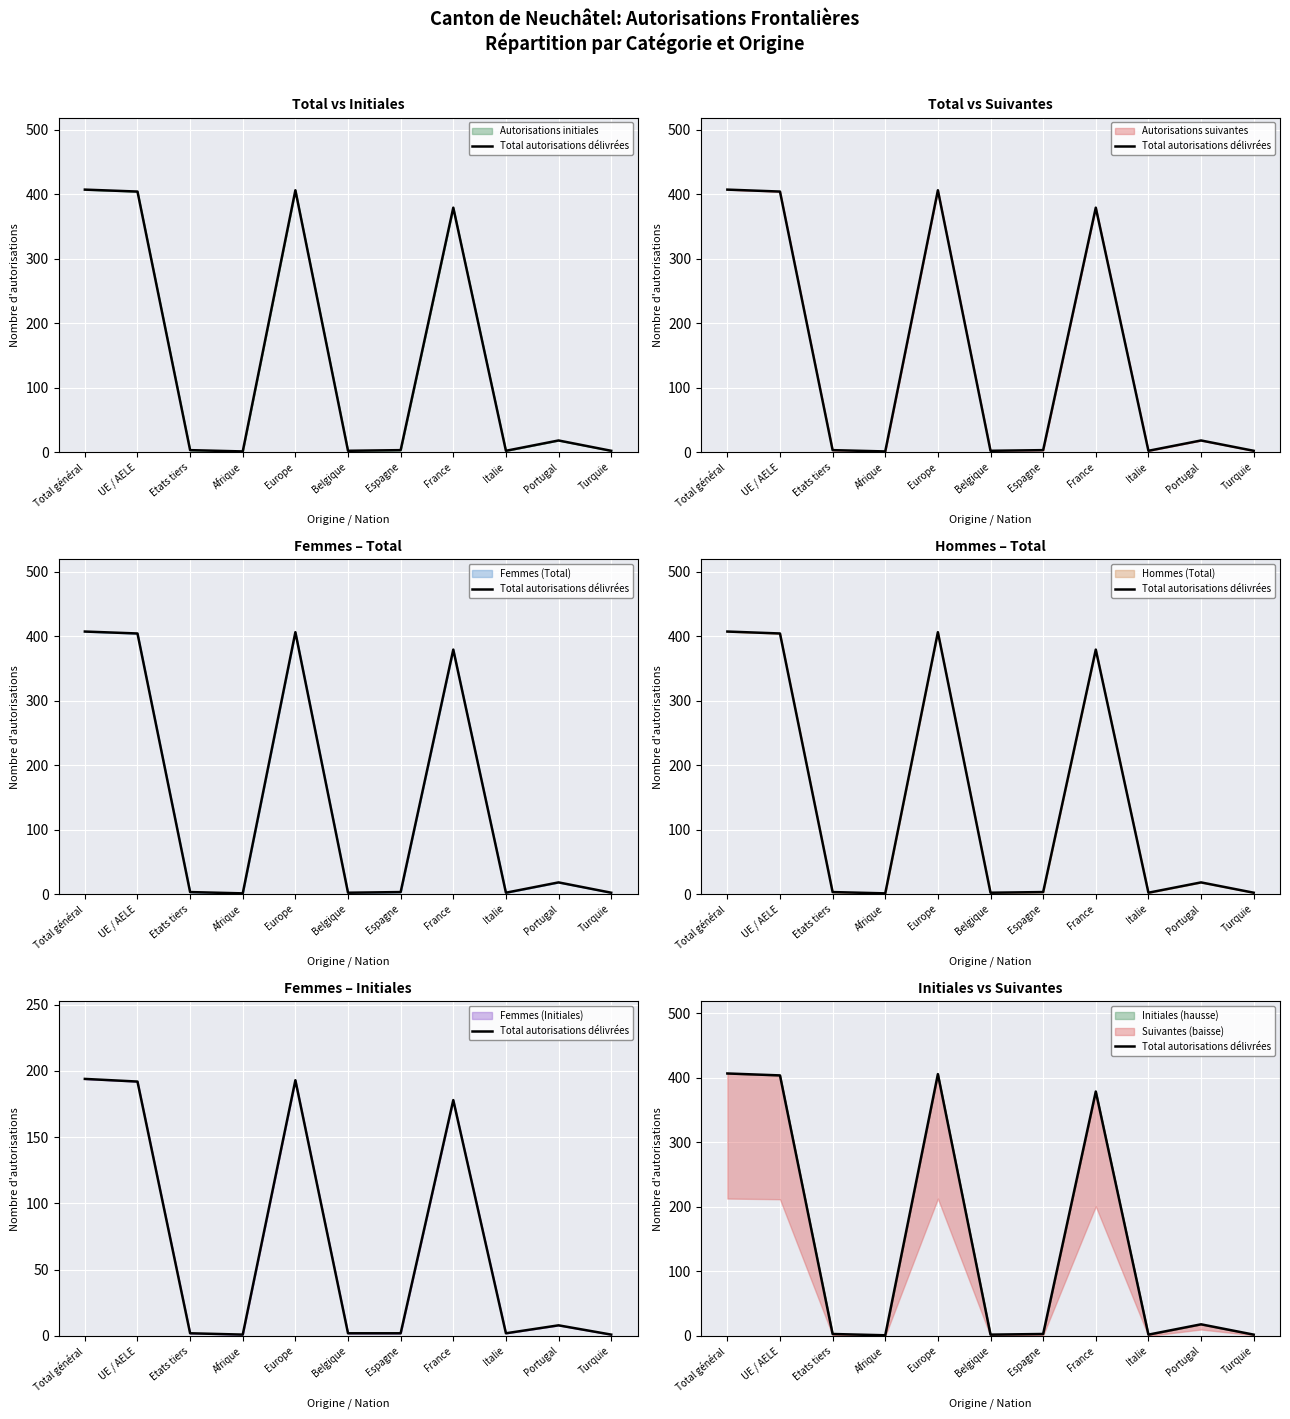

List the labels in order of value, largest first.

Total général, Europe, UE / AELE, France, Portugal, Etats tiers, Espagne, Belgique, Italie, Turquie, Afrique